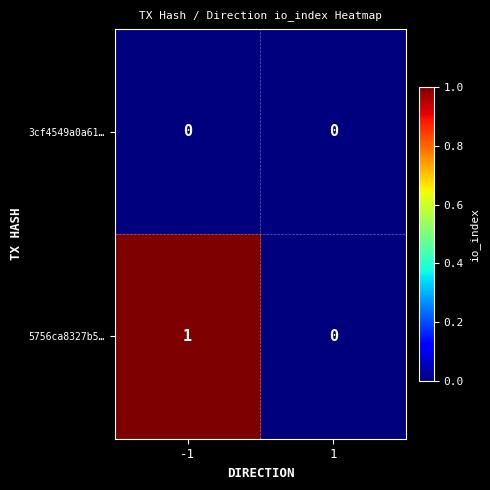

Is the value of 5756ca8327b5… at -1 greater than the value of 3cf4549a0a61… at 1?

Yes